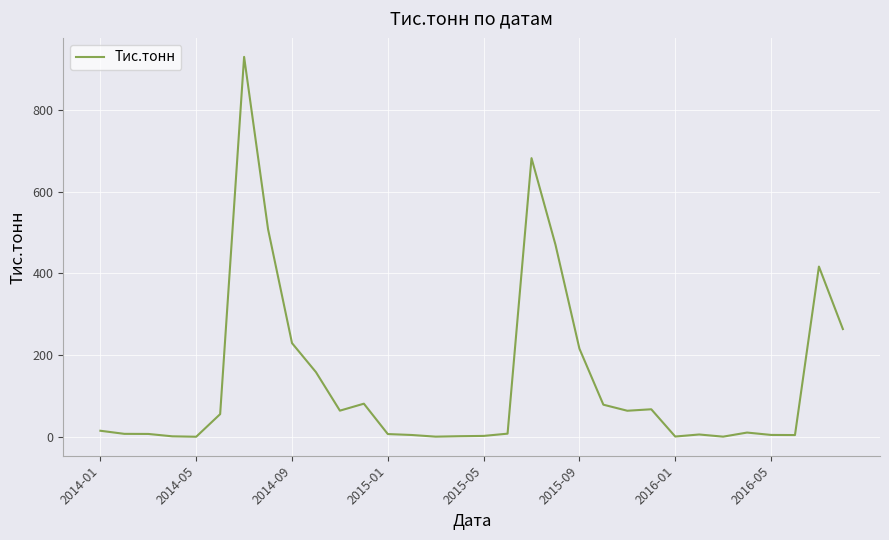

What is the maximum value shown in the chart?

929.3